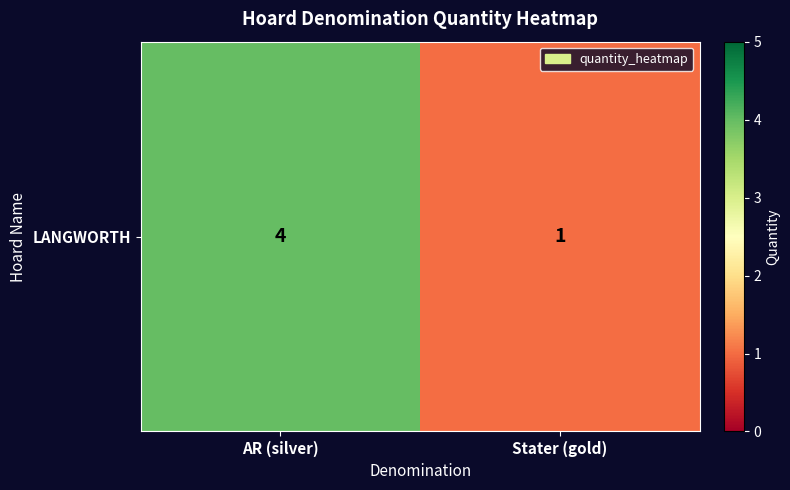

List the labels in order of value, largest first.

AR (silver), Stater (gold)